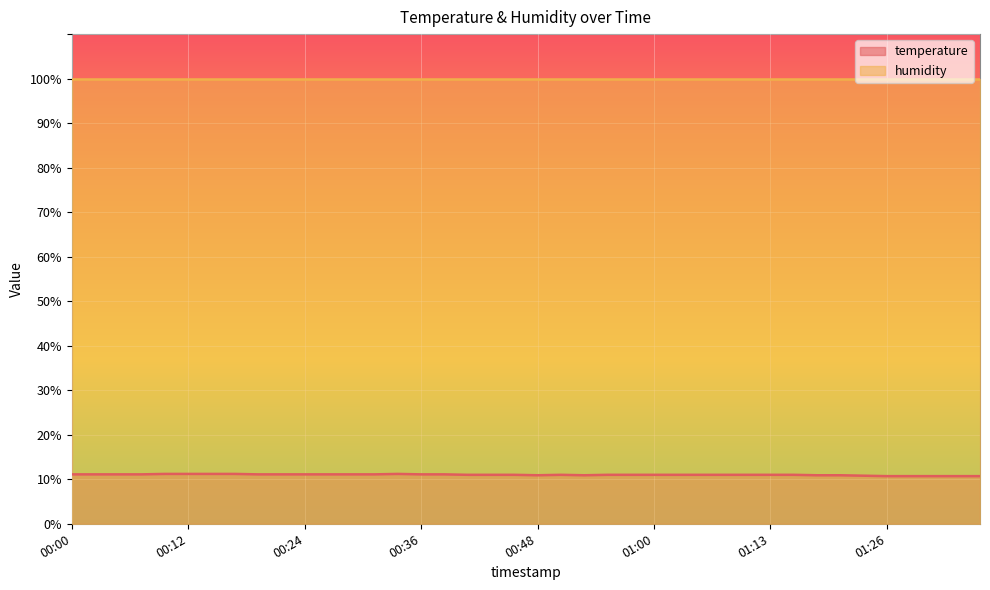

How many interior local valleys (lower than both neighbors) does the data have?

2